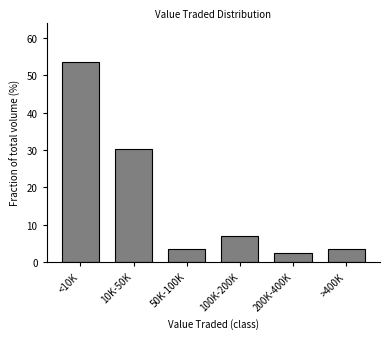

Reading right to left, what are all the values shown in this chart?

3.5	2.3	7.0	3.5	30.2	53.5